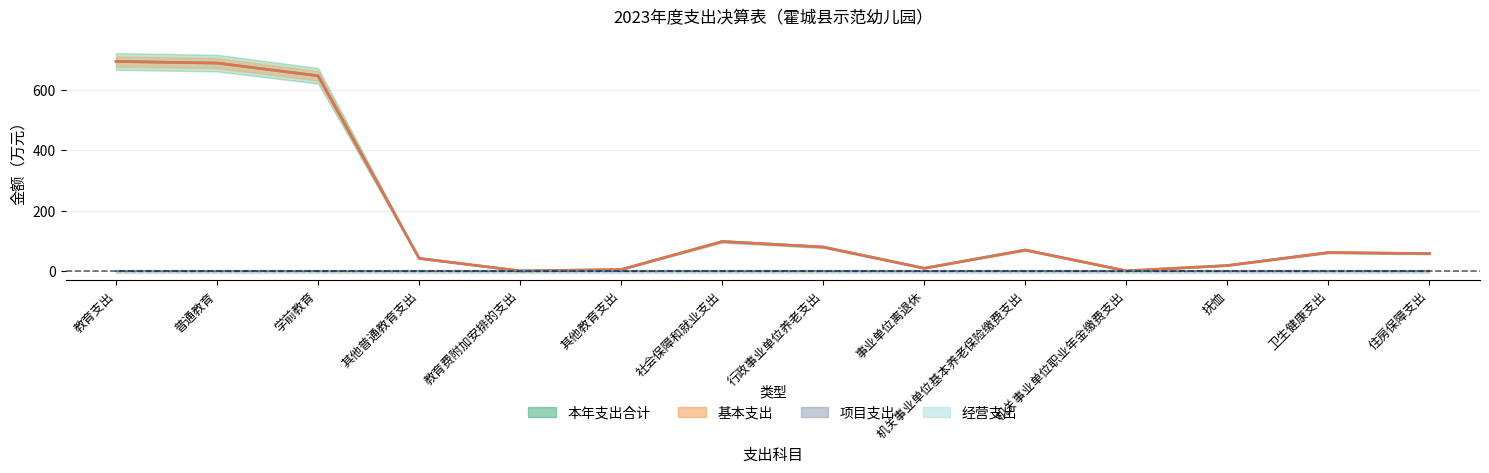

True or false: 本年支出合计 and 基本支出 cross at least once.

False